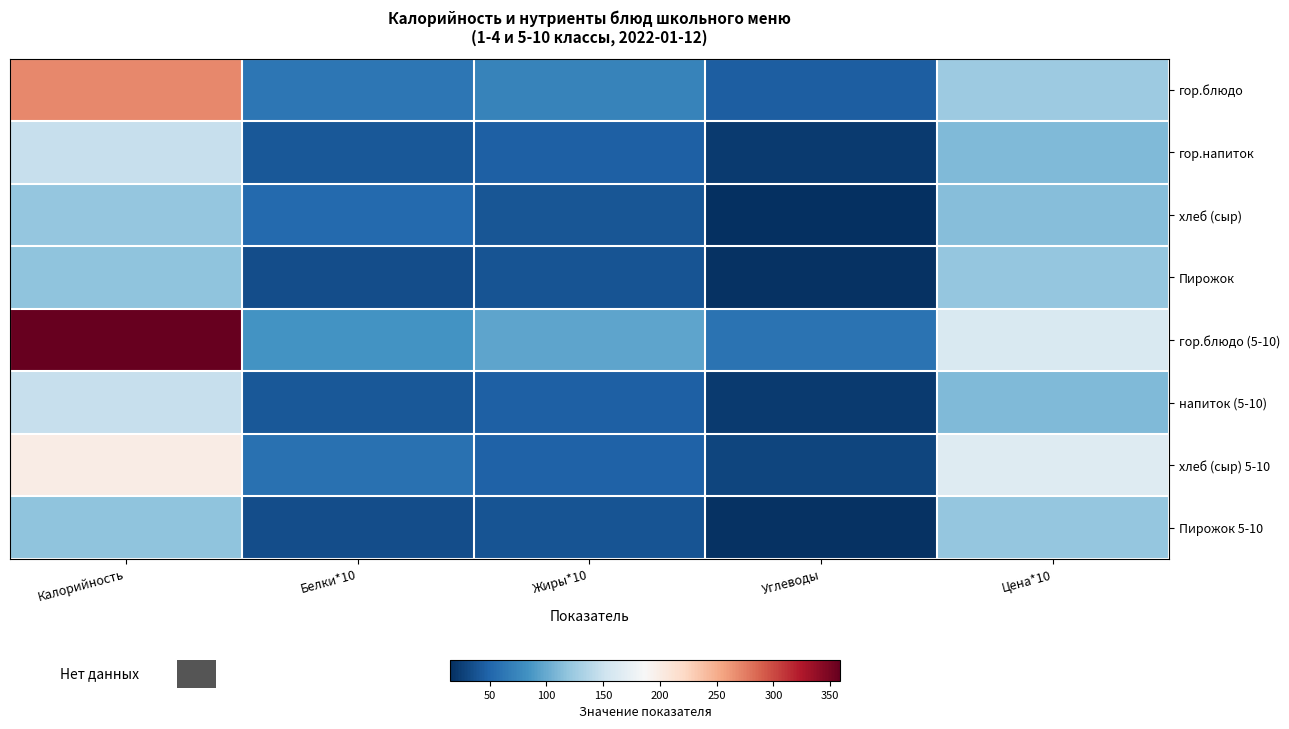

Which series has the largest total across all categories?

гор.блюдо (5-10)